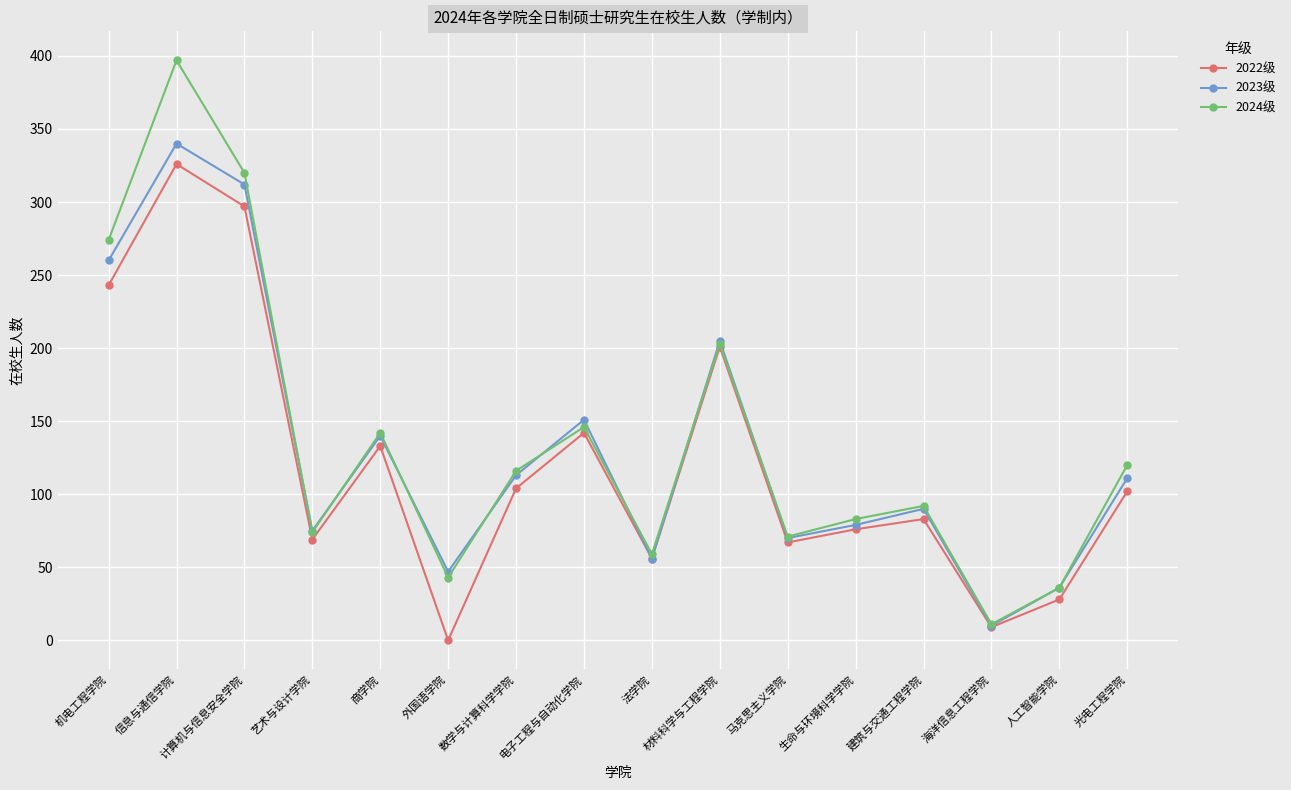

Count the number of categories in the chart.

16